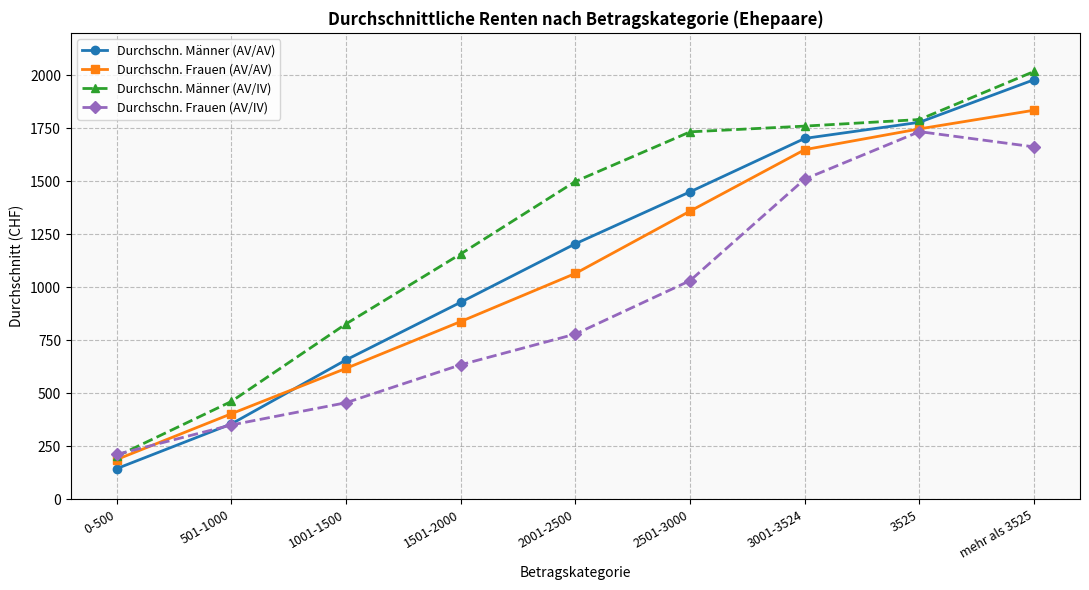

What are all the series names shown in the legend?

Durchschn. Männer (AV/AV), Durchschn. Frauen (AV/AV), Durchschn. Männer (AV/IV), Durchschn. Frauen (AV/IV)